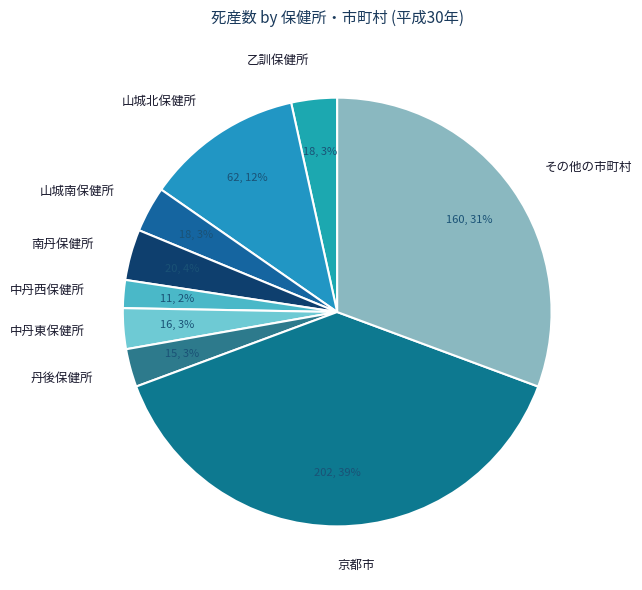

Do 南丹保健所 and 乙訓保健所 together represent more than half of the pie?

No